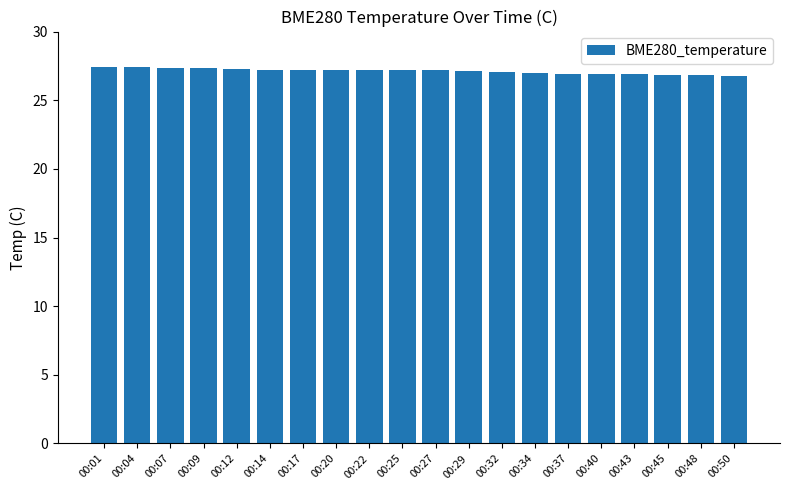

What is the average value?

27.1